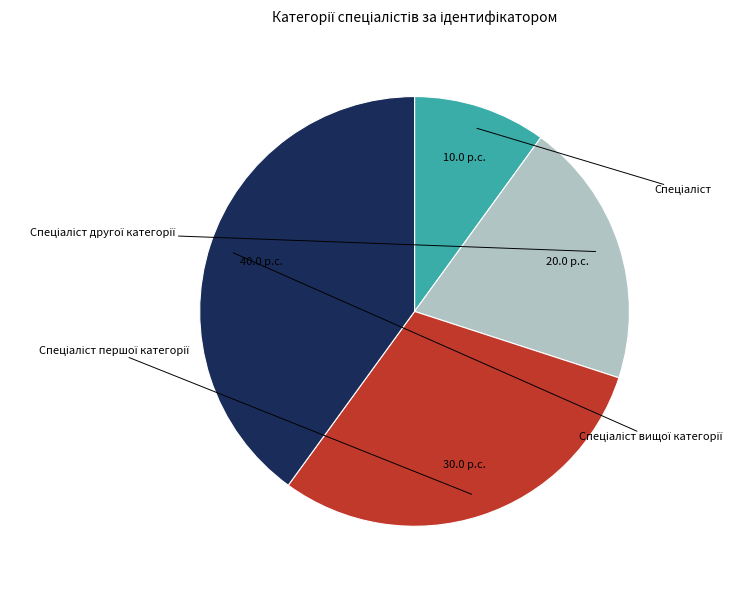

Is Спеціаліст the majority of the pie?

No